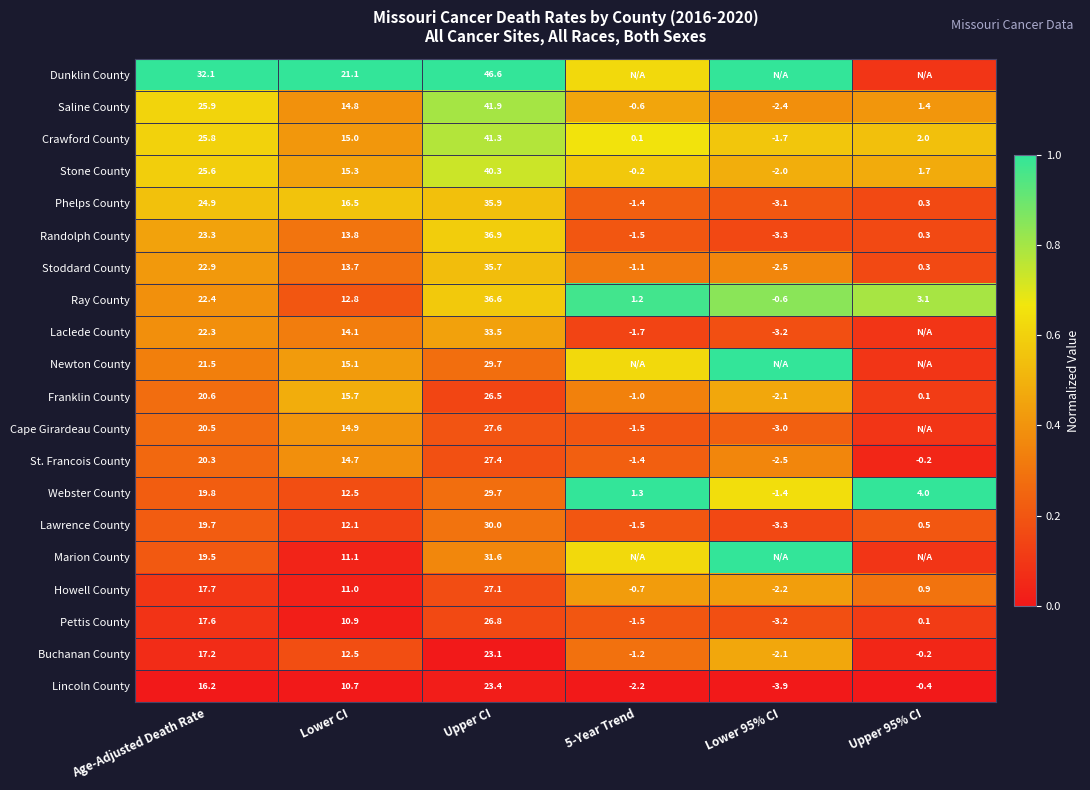

At which label is St. Francois County closest to 12?

Lower CI